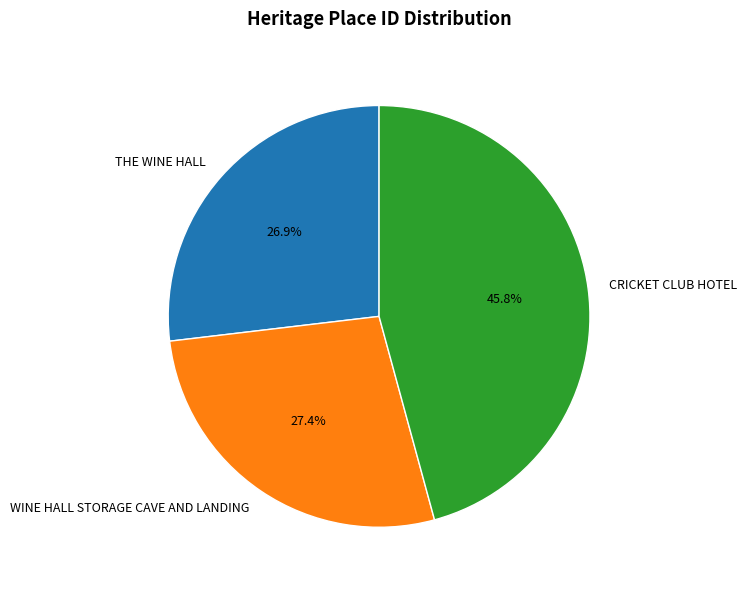

What percentage is NOT represented by WINE HALL STORAGE CAVE AND LANDING?

72.6%